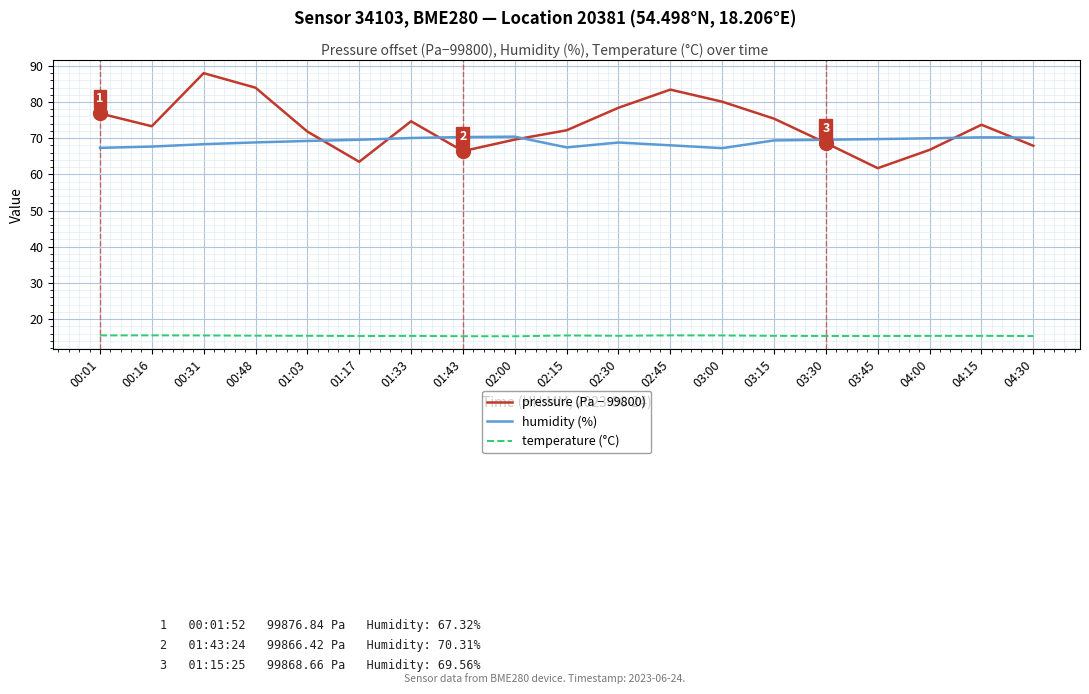

What is the average value of the humidity (%) series?

69.1